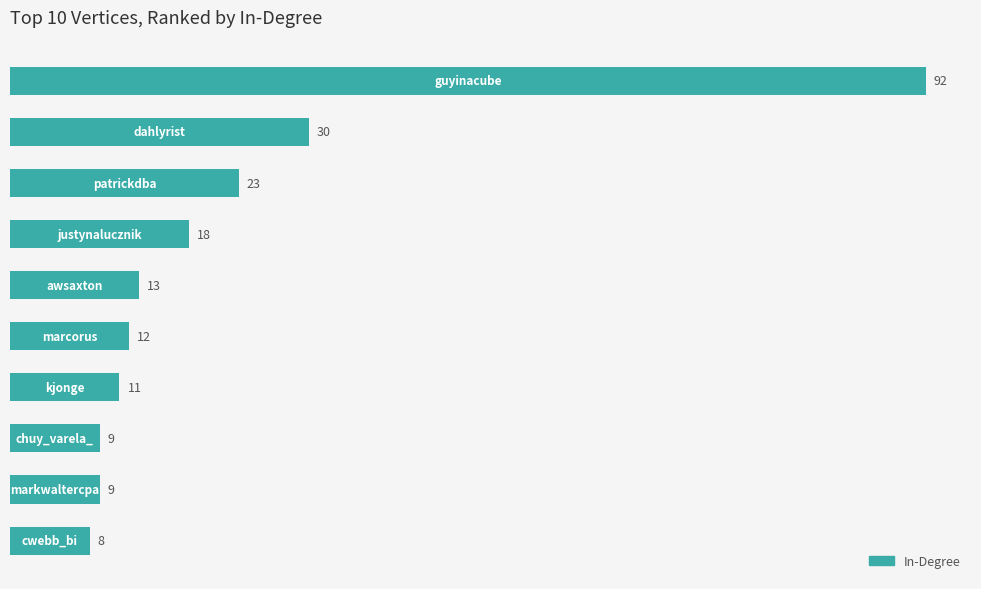

What is the value of the 5th bar from the top?

13